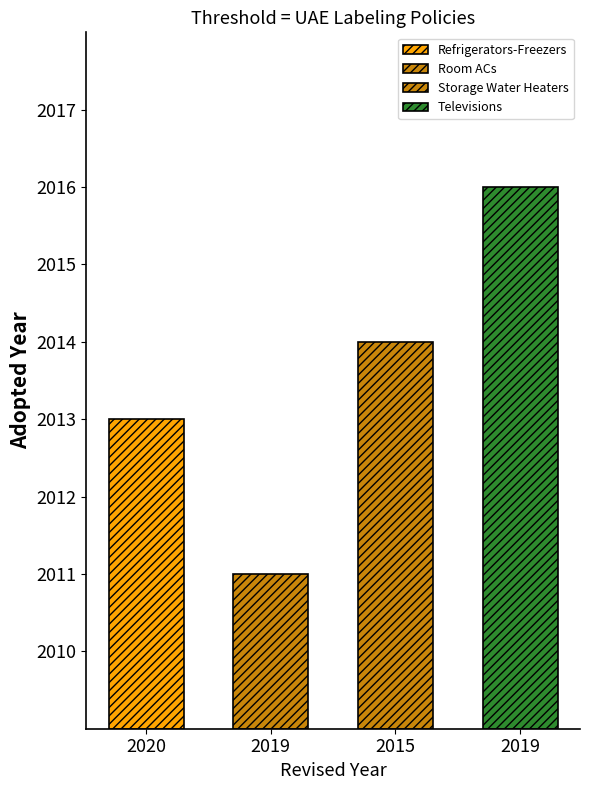

How many data points are less than 2014?

2